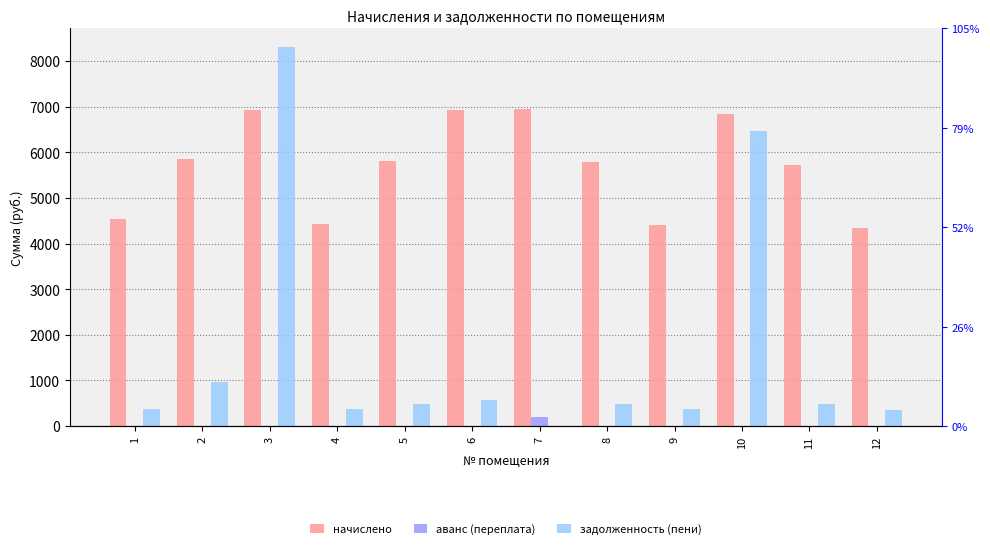

Which series has the largest range (max minus min)?

задолженность (пени)